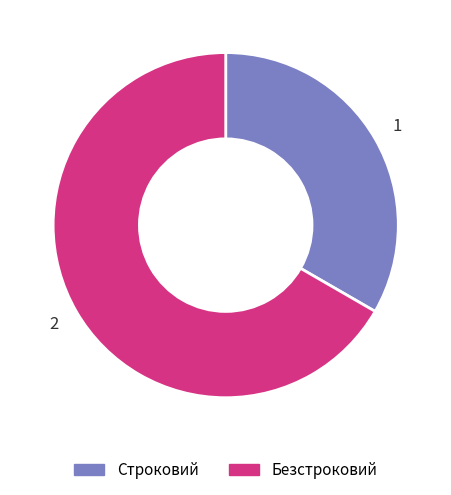

Which slice is the smallest?

Строковий